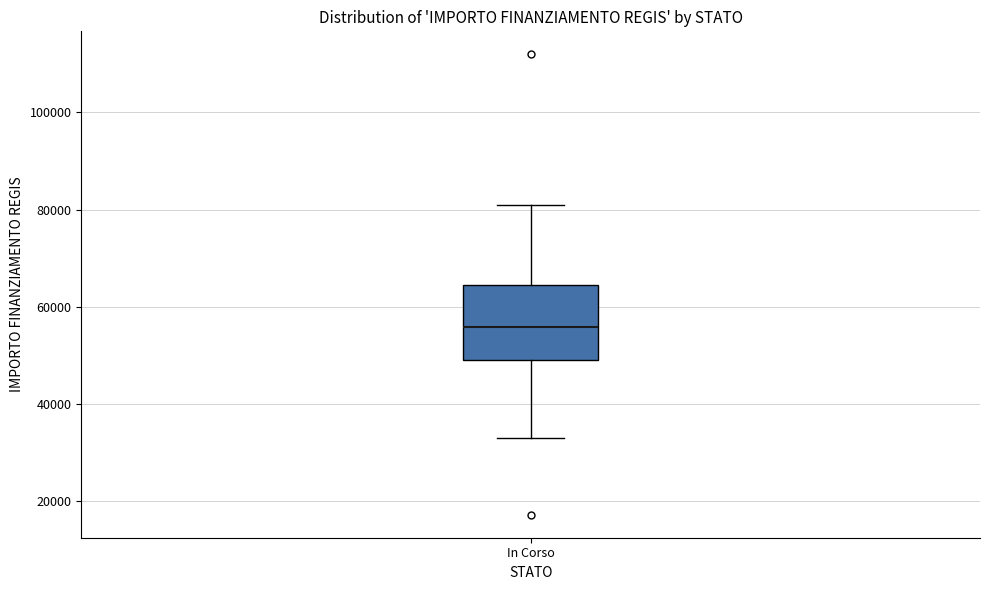

Where does the lower whisker of the box for In Corso end on the y-axis? The values are not printed on the chart, so give them approximately, as read against the axis.

32000